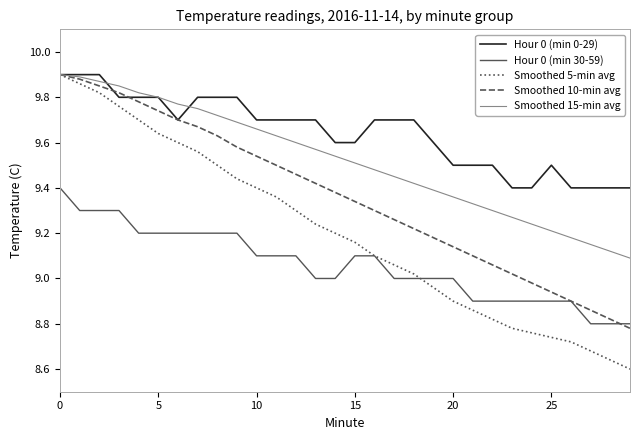

True or false: Hour 0 (min 30-59) and Smoothed 15-min avg cross at least once.

False